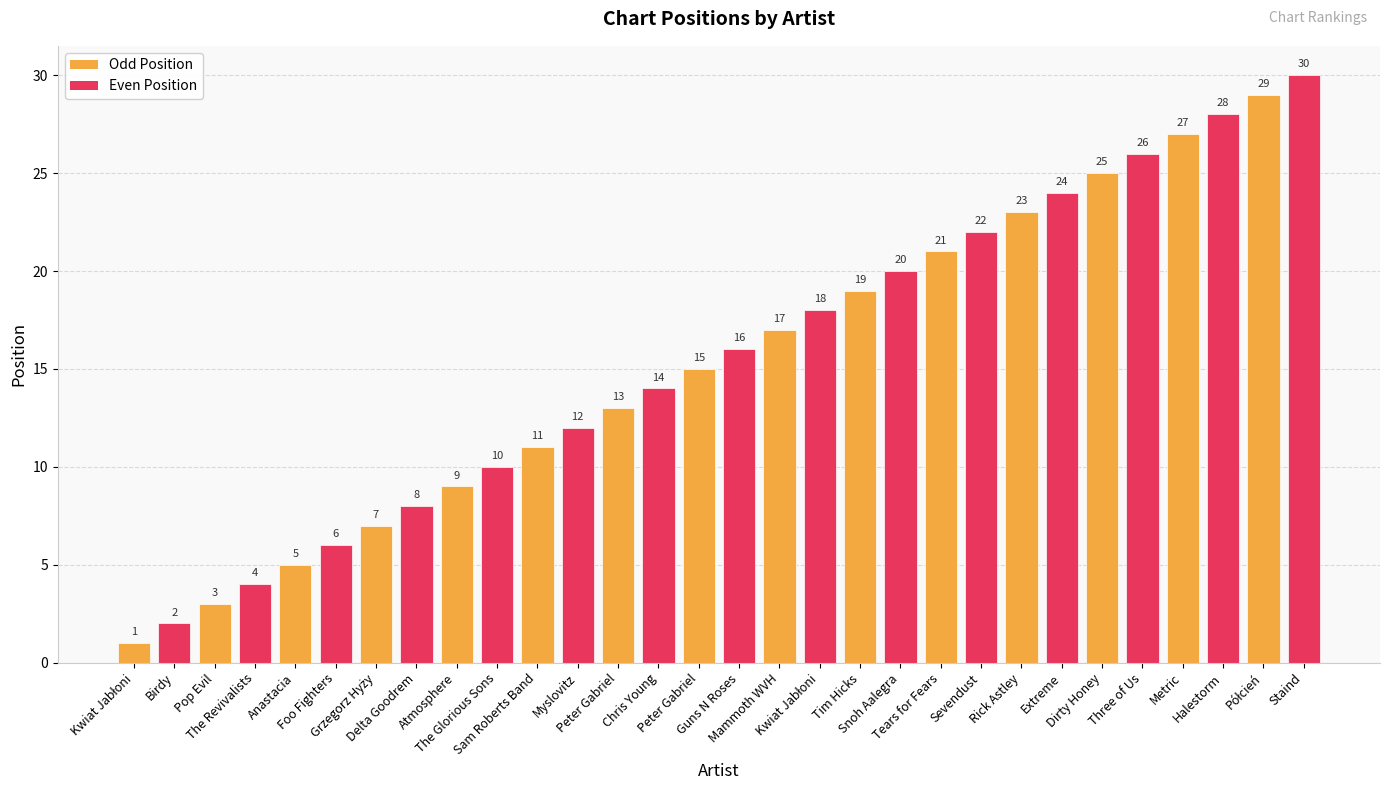

What is the label of the 12th bar from the right?

Tim Hicks